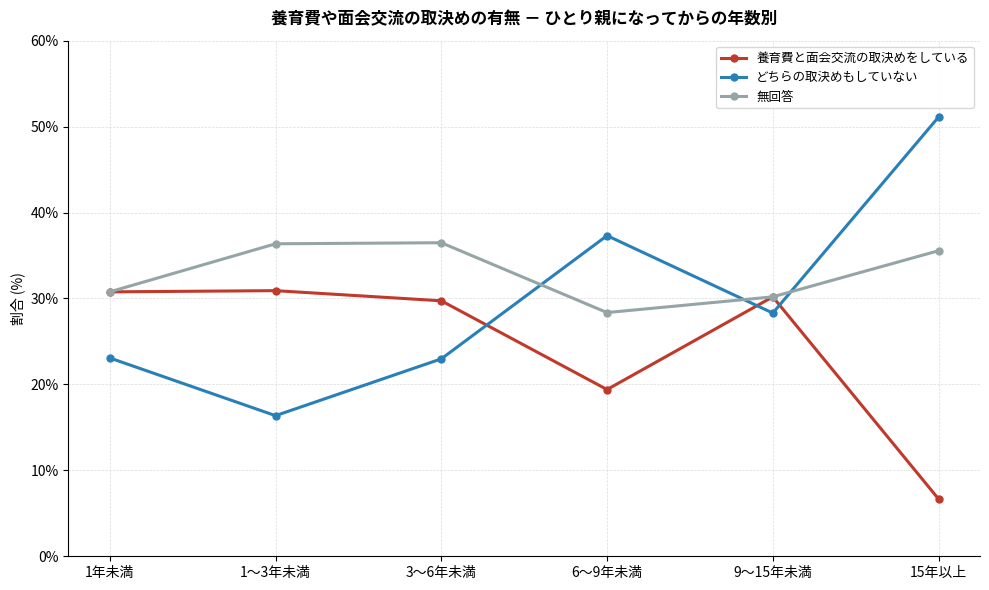

At which category does どちらの取決めもしていない reach its first local valley?

1～3年未満